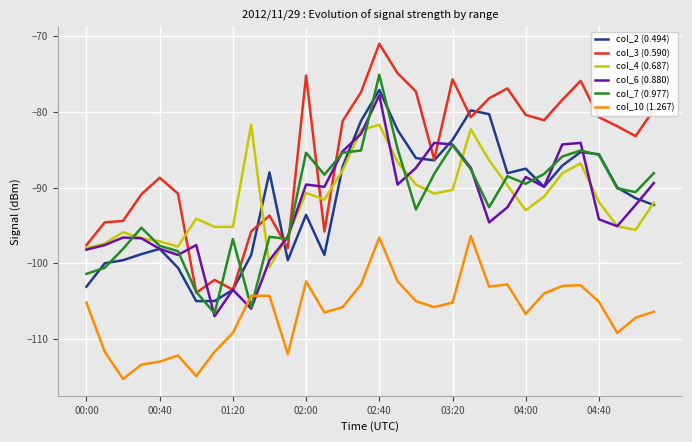

Which series has the largest total across all categories?

col_3 (0.590)